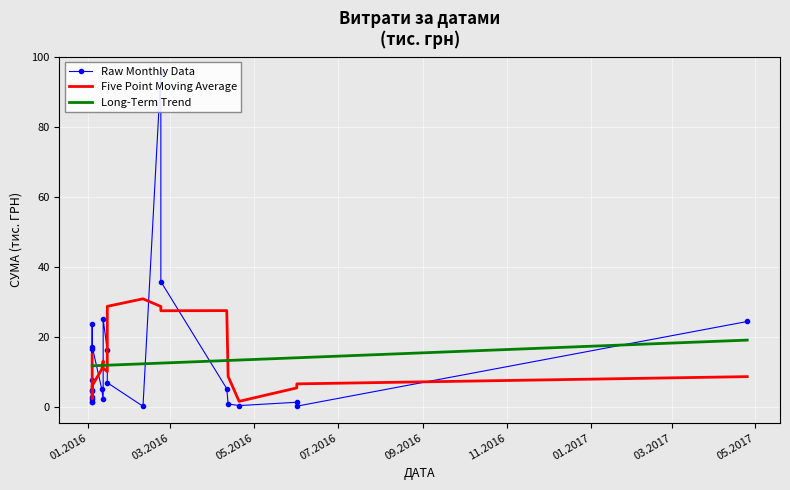

At which label does Five Point Moving Average first exceed 10?

01.2016